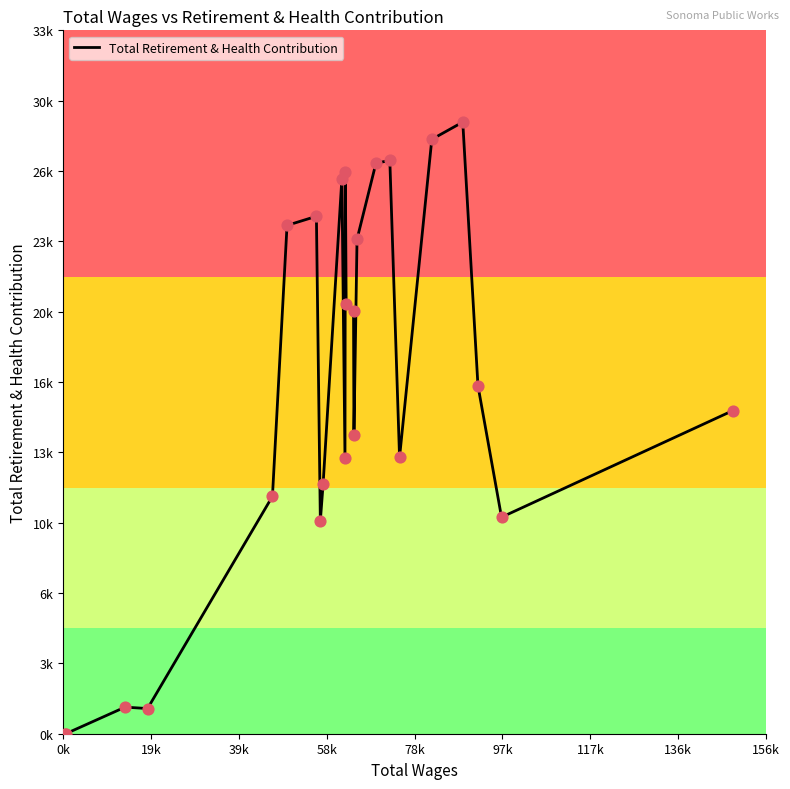

Does the chart have visible grid lines?

No